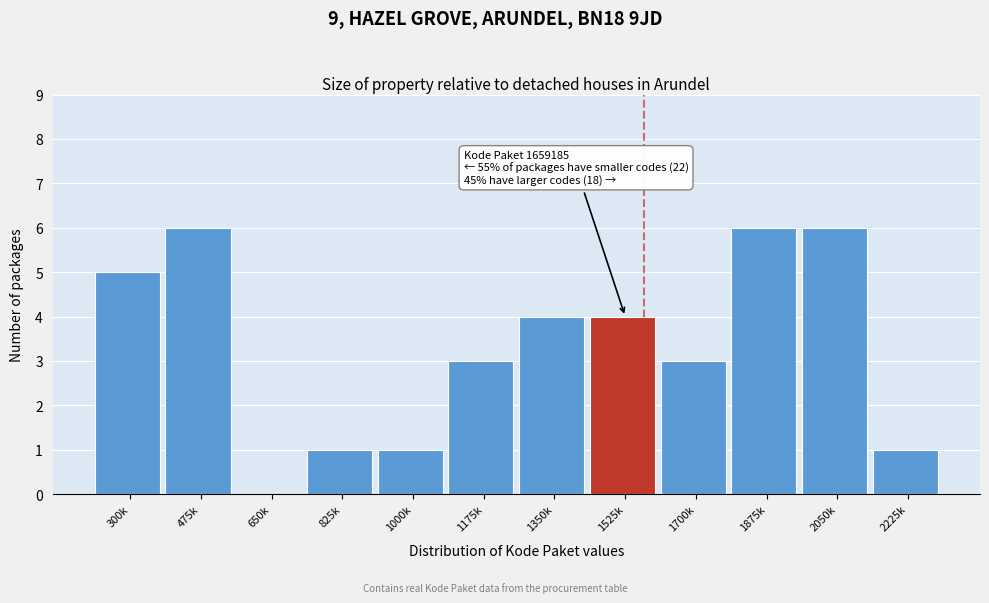

Reading right to left, what are all the values shown in this chart?

2225k=1	2050k=6	1875k=6	1700k=3	1525k=4	1350k=4	1175k=3	1000k=1	825k=1	650k=0	475k=6	300k=5